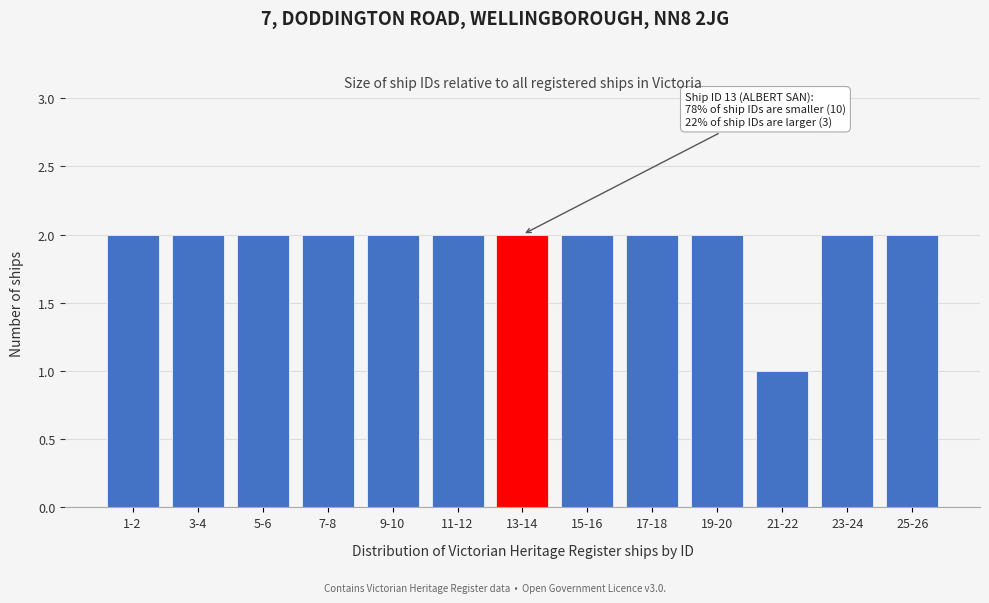

Reading left to right, transcribe all the data shown in this chart.

1-2=2	3-4=2	5-6=2	7-8=2	9-10=2	11-12=2	13-14=2	15-16=2	17-18=2	19-20=2	21-22=1	23-24=2	25-26=2